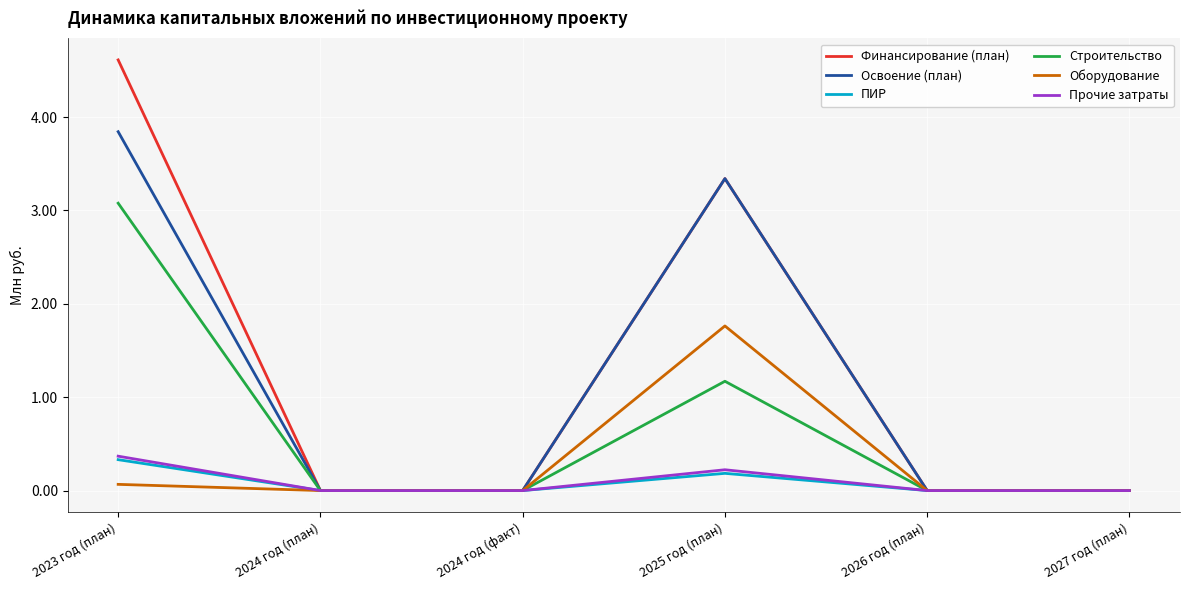

True or false: Финансирование (план) has more than 1 points higher than both neighbors.

False